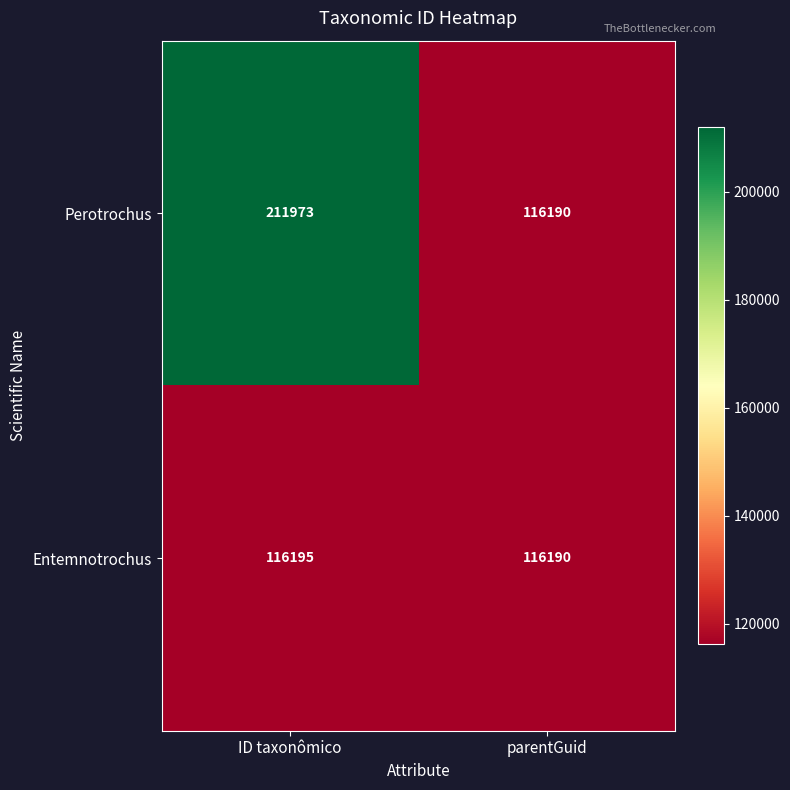

True or false: Perotrochus has a value of 47856 at parentGuid.

False